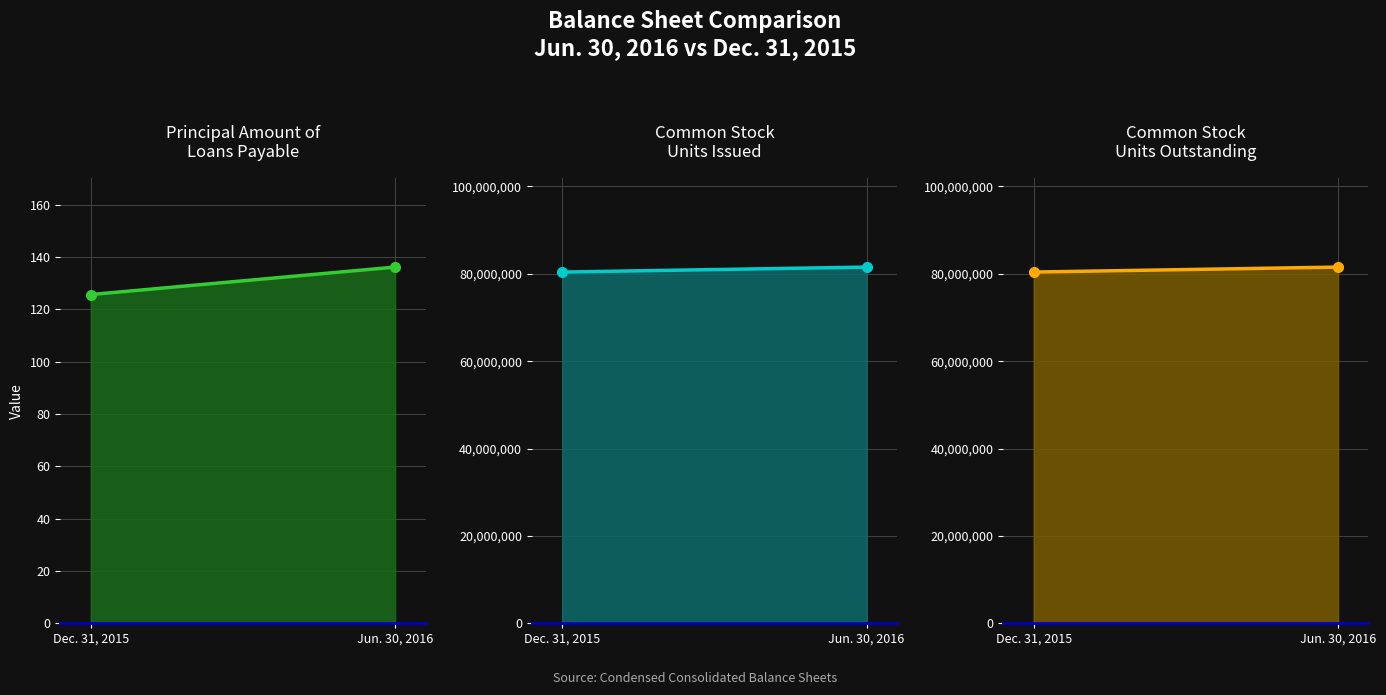

What is the smallest value displayed?

125.6